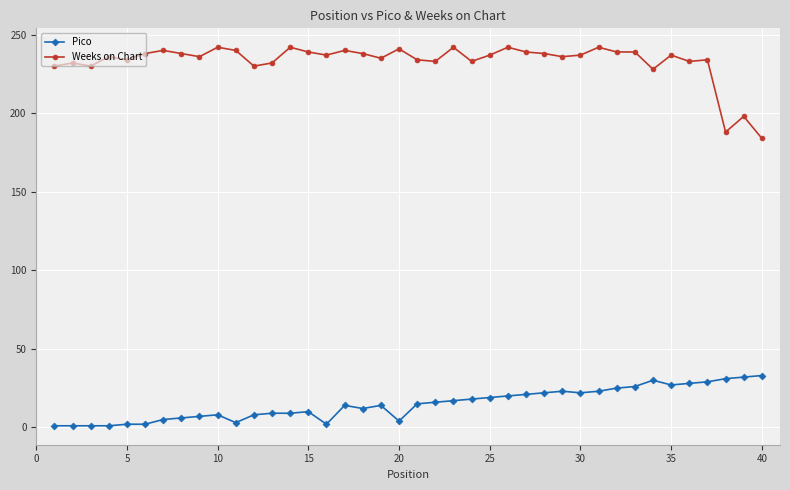

At how many categories does at least one series exceed 163?

40